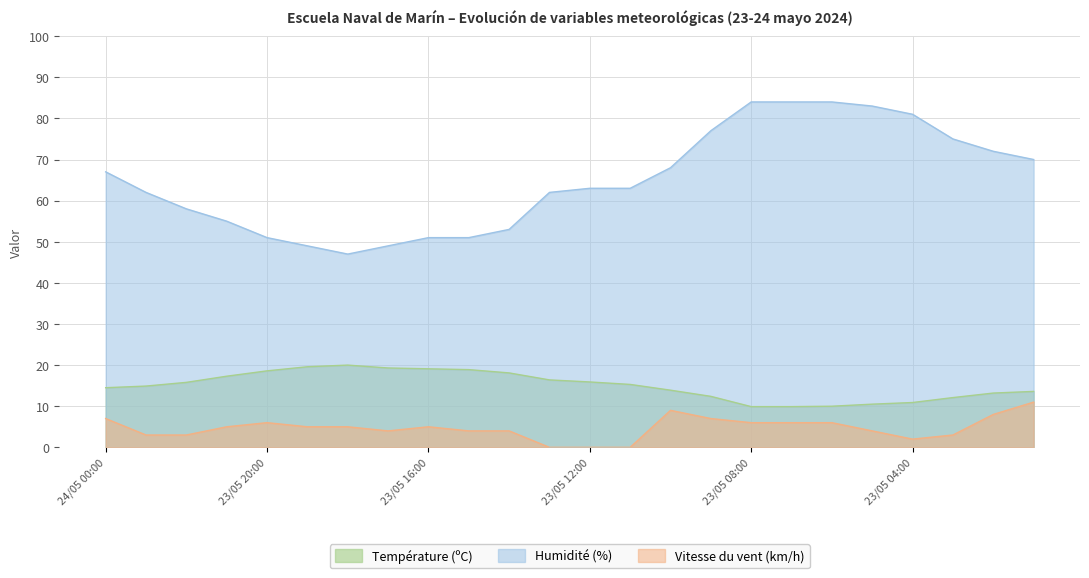

True or false: Vitesse du vent (km/h) has more than 0 points higher than both neighbors.

True